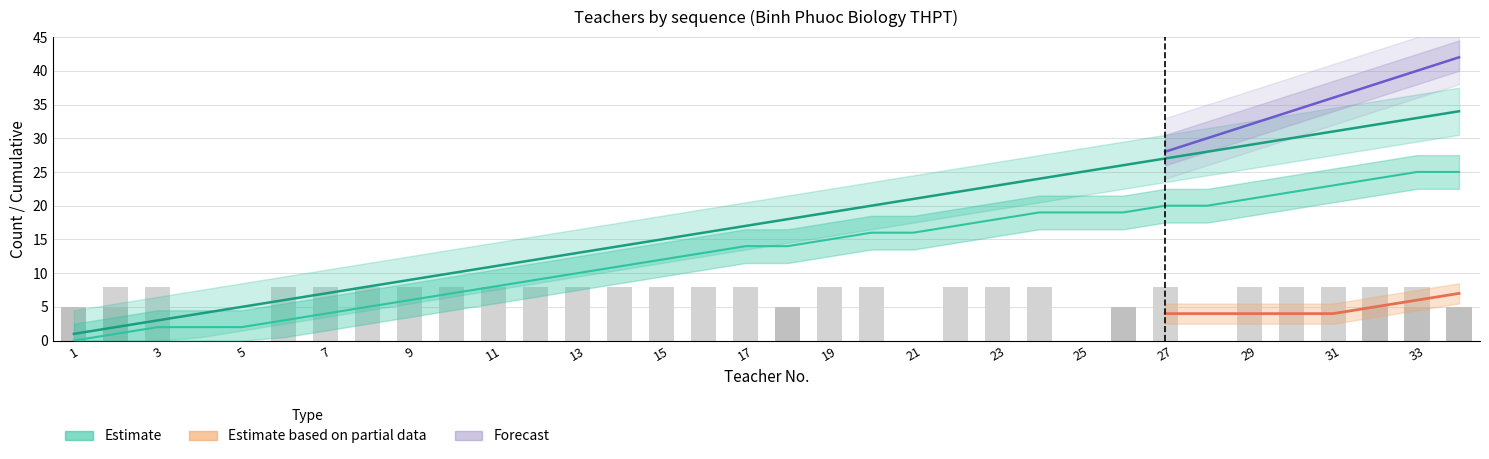

What is the total value across all series at 13?

31